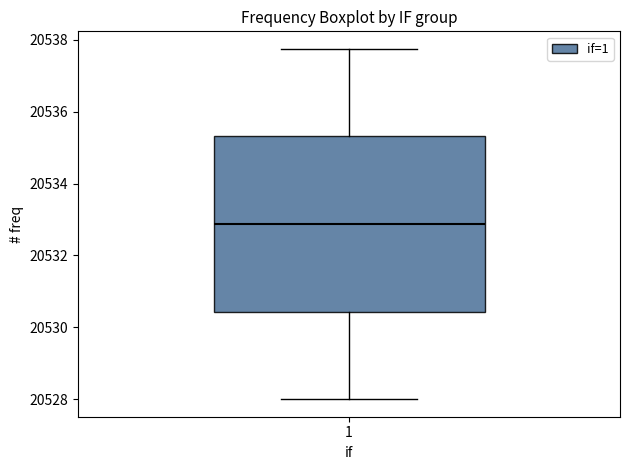

Read this box plot against the y-axis: the position of the median line, the range covered by the box, and the ends of both whiskers. The values are not printed on the chart, so give them approximately, as read against the axis.

median 20532.8, box 20530.4 to 20535.4, whiskers 20528.0 to 20537.8